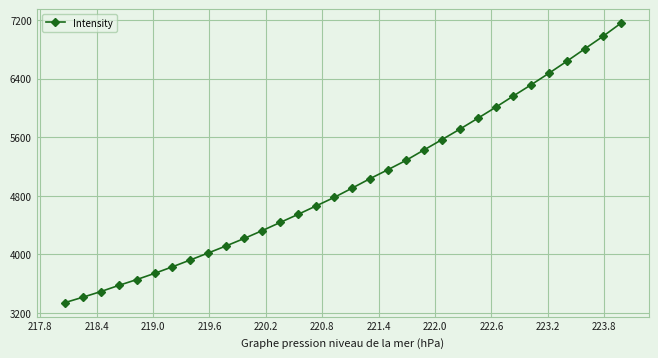

What is the maximum value shown in the chart?

7158.4